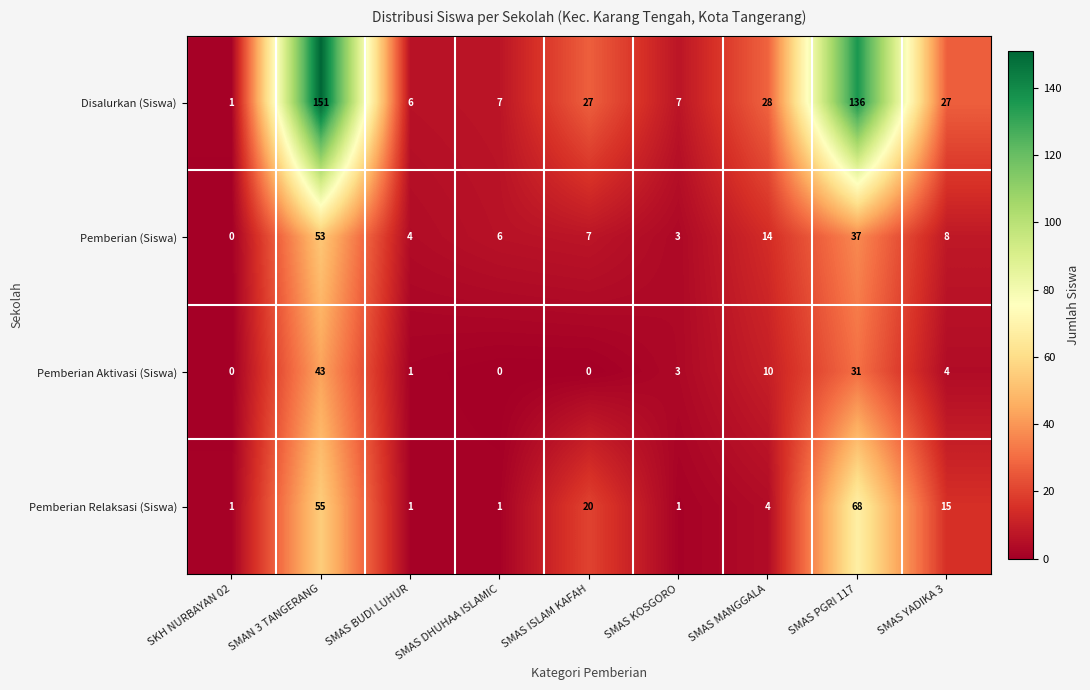

What is the total value across all series at SMAS KOSGORO?

14